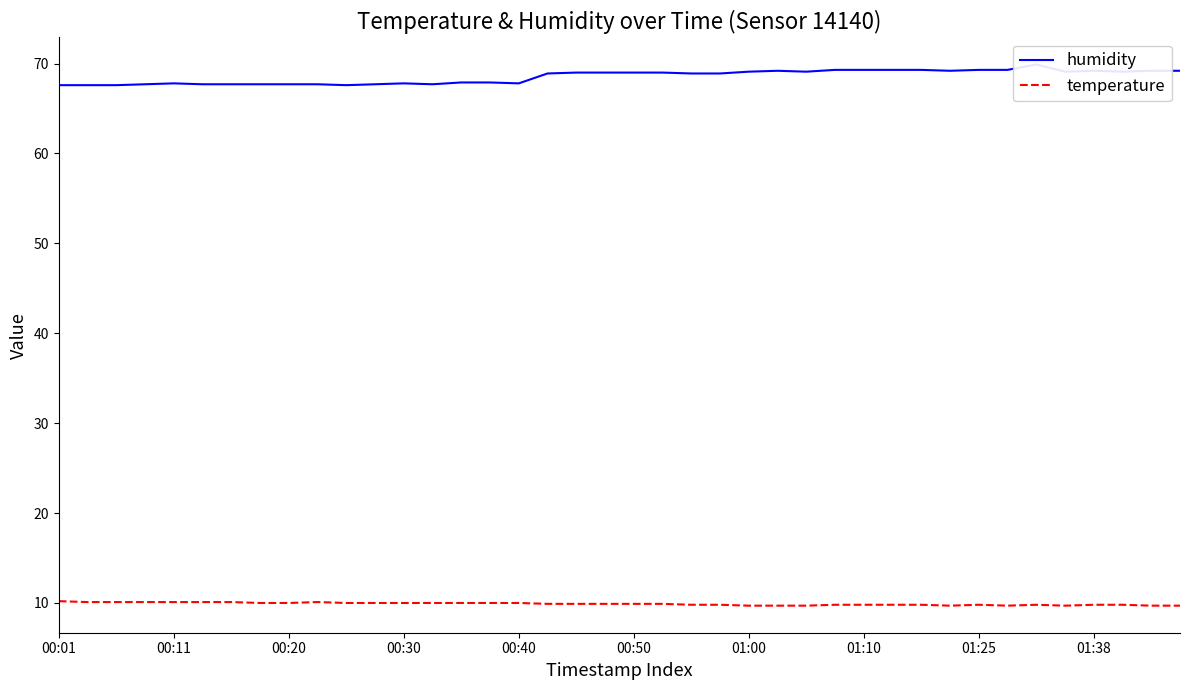

In humidity, how many points are higher than both neighbors (excluding endpoints)?

5